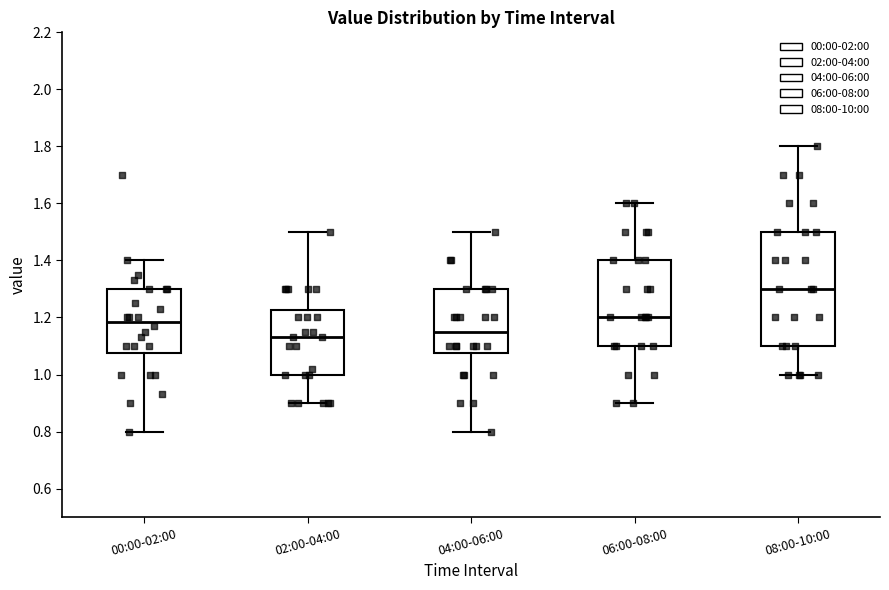

Reading left to right, read every box against the y-axis: the position of its median line, the range the box covers, and the ends of its whiskers. The values are not printed on the chart, so give them approximately, as read against the axis.

00:00-02:00: median 1.18, box 1.08 to 1.30, whiskers 0.80 to 1.40
02:00-04:00: median 1.14, box 1.00 to 1.22, whiskers 0.90 to 1.50
04:00-06:00: median 1.16, box 1.08 to 1.30, whiskers 0.80 to 1.50
06:00-08:00: median 1.20, box 1.10 to 1.40, whiskers 0.90 to 1.60
08:00-10:00: median 1.30, box 1.10 to 1.50, whiskers 1.00 to 1.80